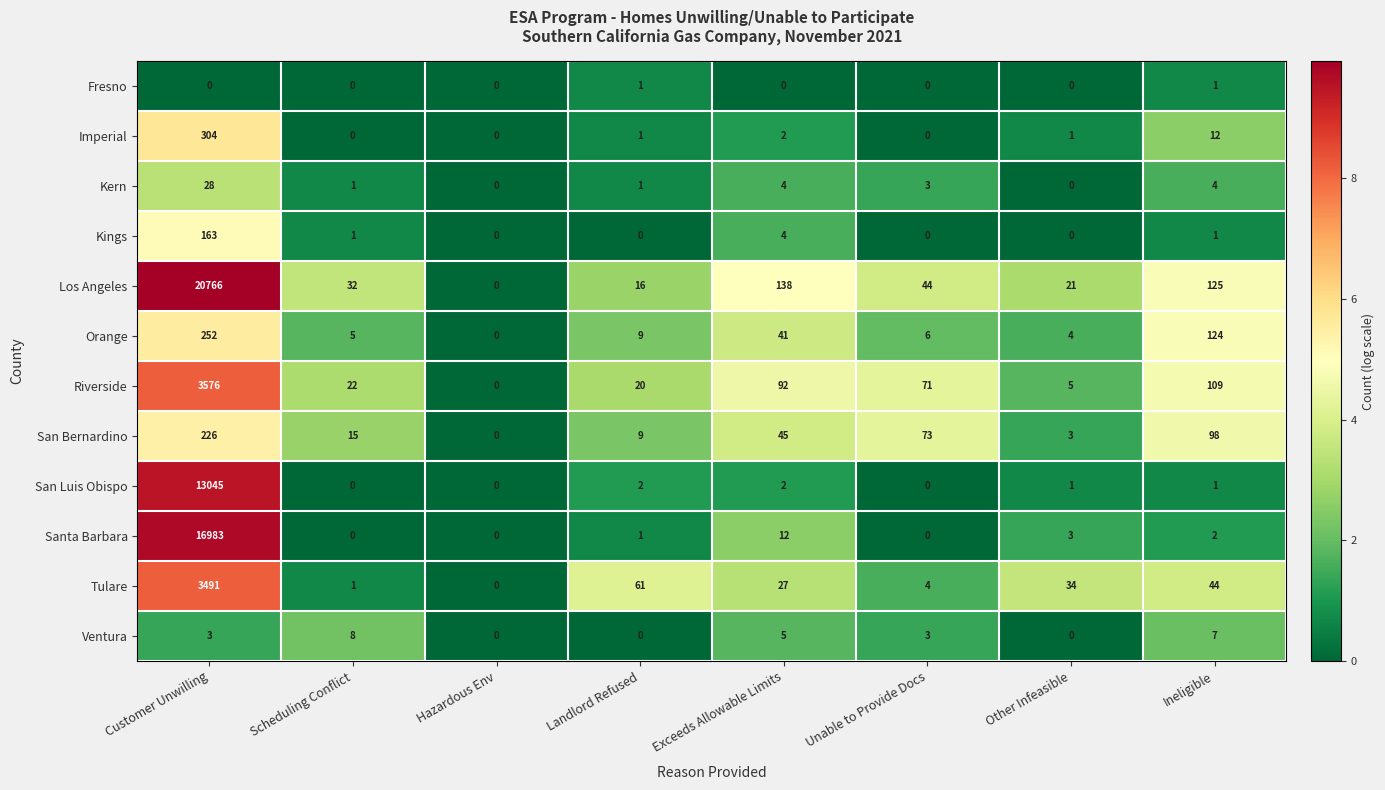

Which series has the widest spread of values?

Los Angeles